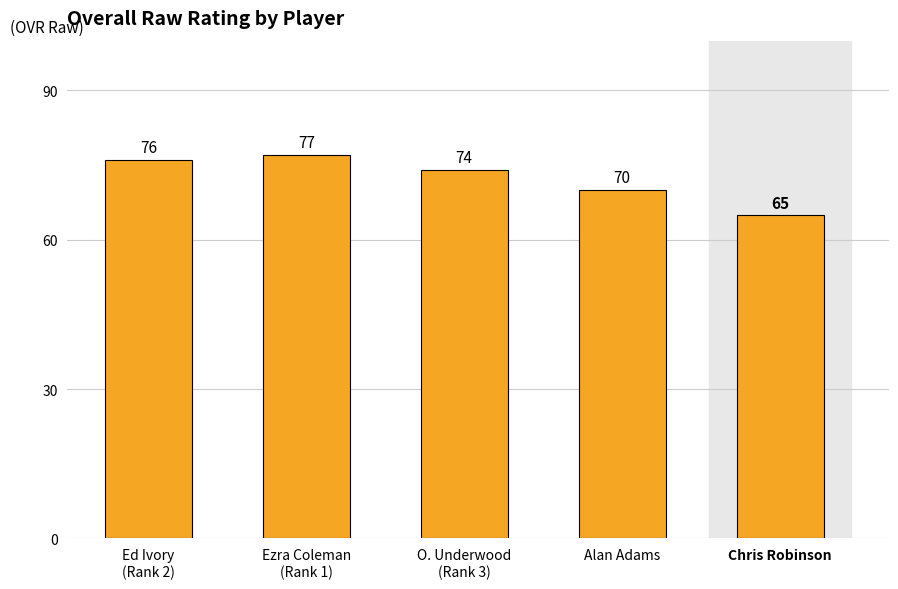

The value at Chris Robinson is 65. True or false?

True